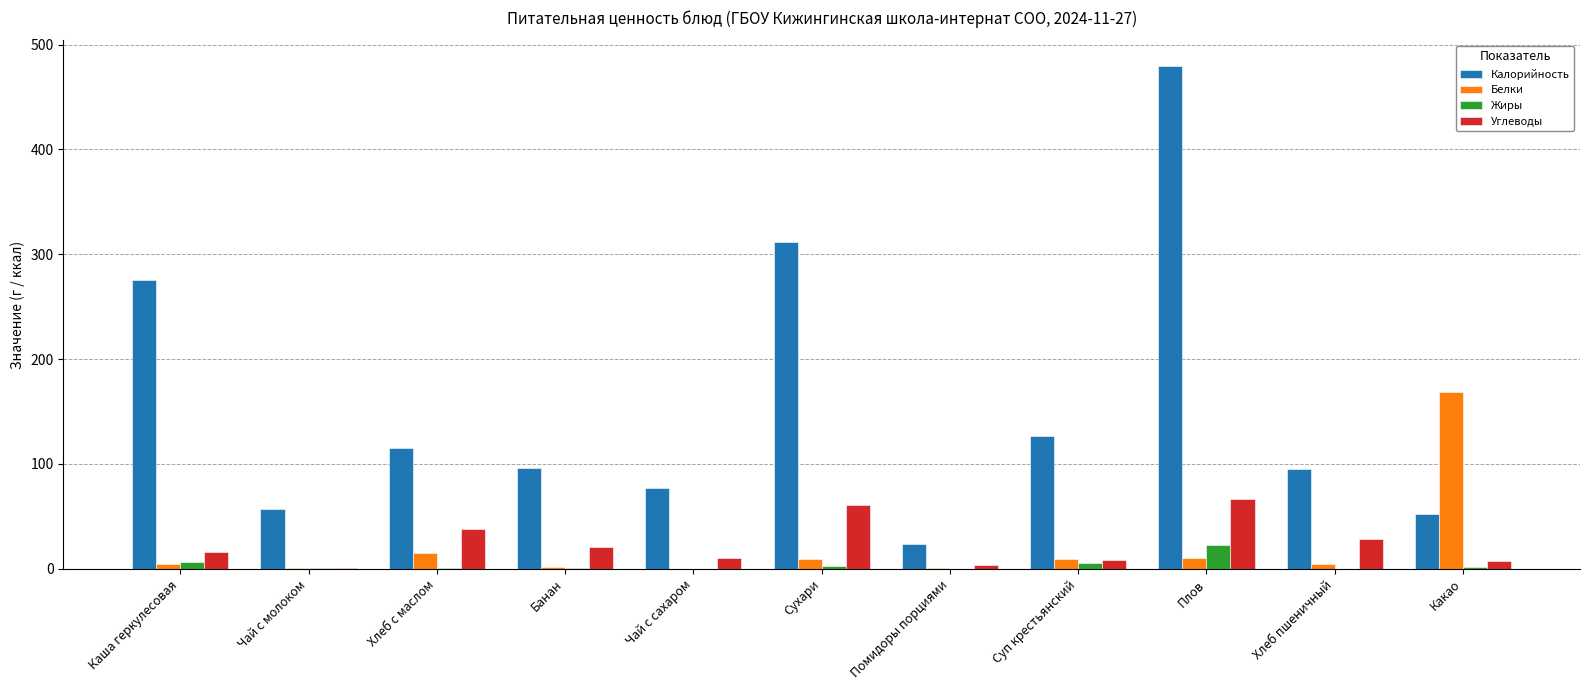

Are the bars grouped side by side (vs. stacked)?

Yes